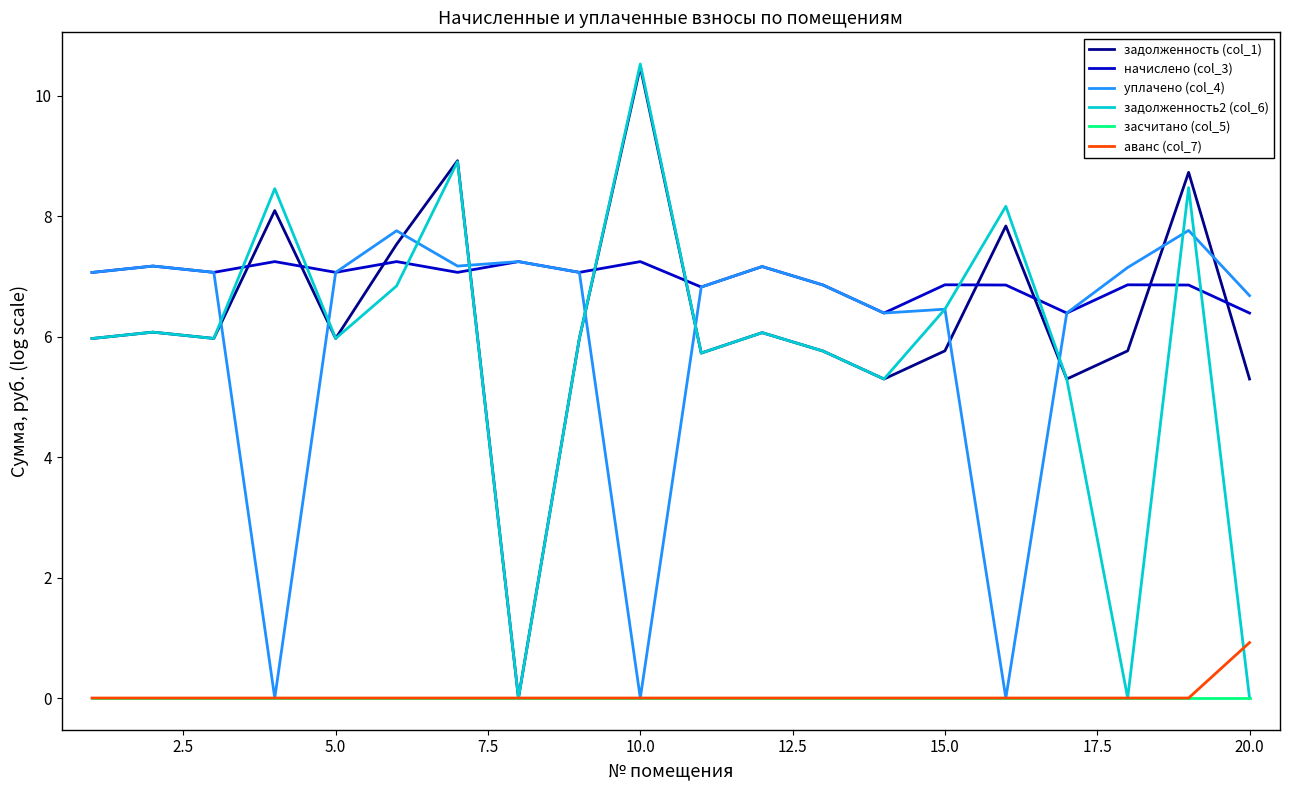

Which series has the largest total across all categories?

начислено (col_3)